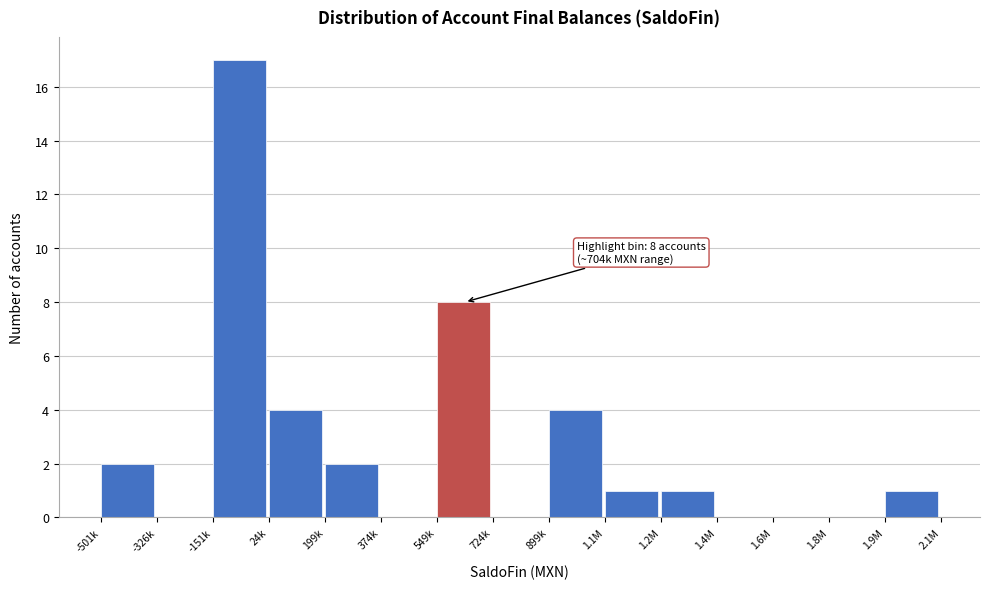

Reading left to right, what are all the values shown in this chart?

-501k=2	-326k=0	-151k=17	24k=4	199k=2	374k=0	549k=8	724k=0	899k=4	1.1M=1	1.2M=1	1.4M=0	1.6M=0	1.8M=0	1.9M=1